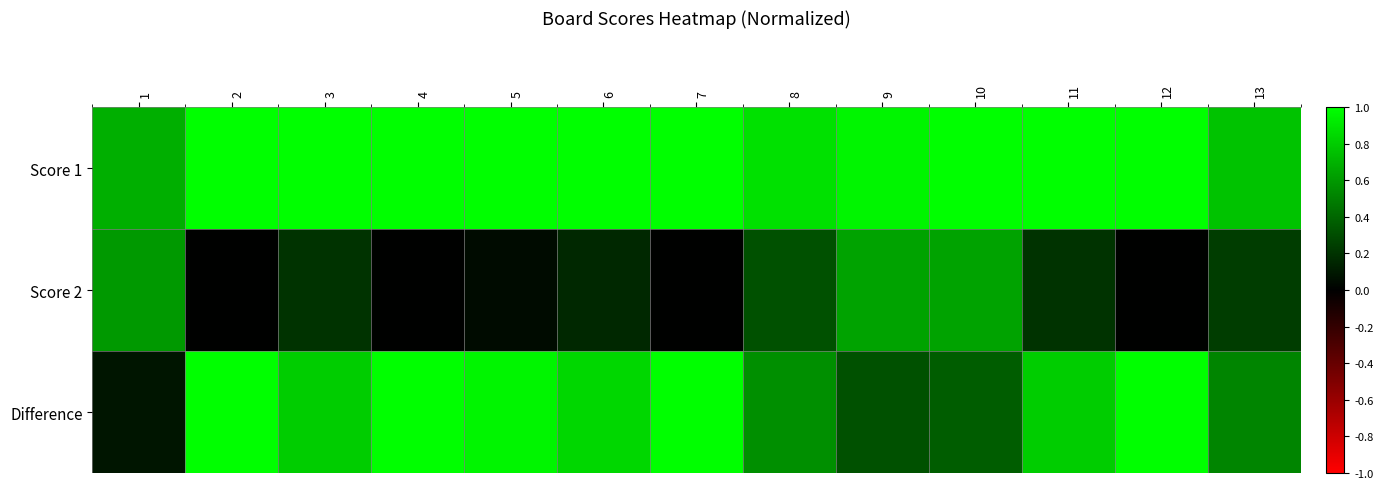

Which has a higher value, 10 or 13?

10